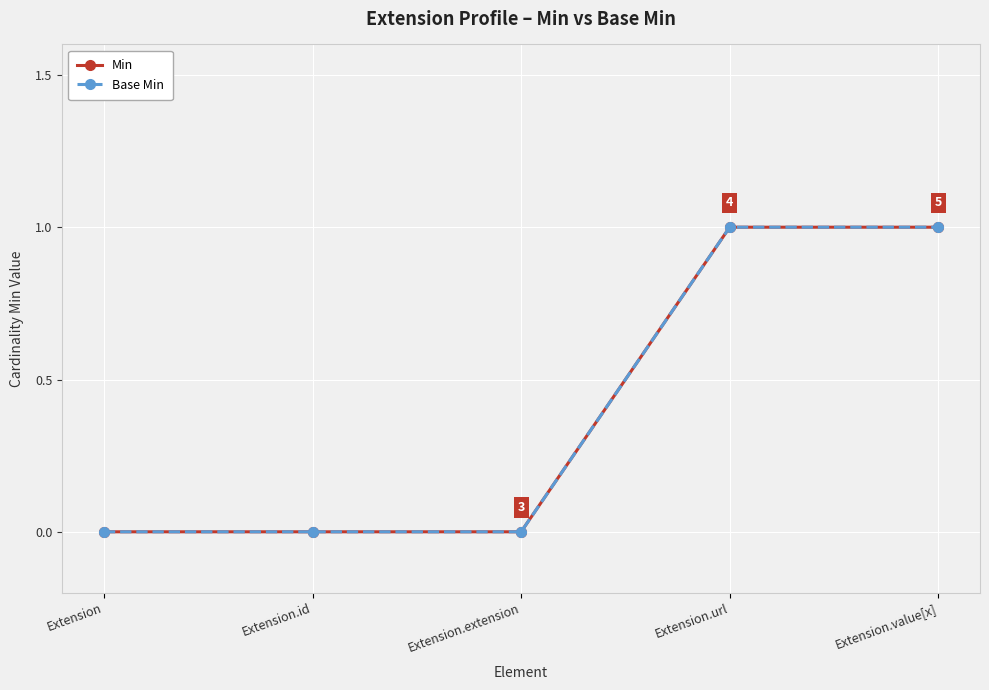

List the labels in order of Min value, smallest first.

Extension, Extension.id, Extension.extension, Extension.url, Extension.value[x]